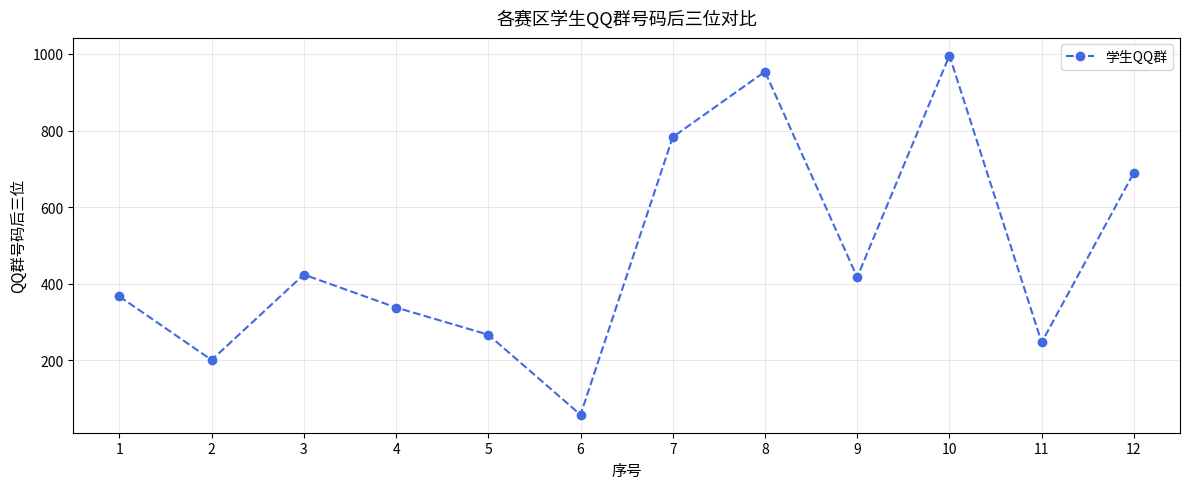

What is the difference between the maximum and minimum values?

938